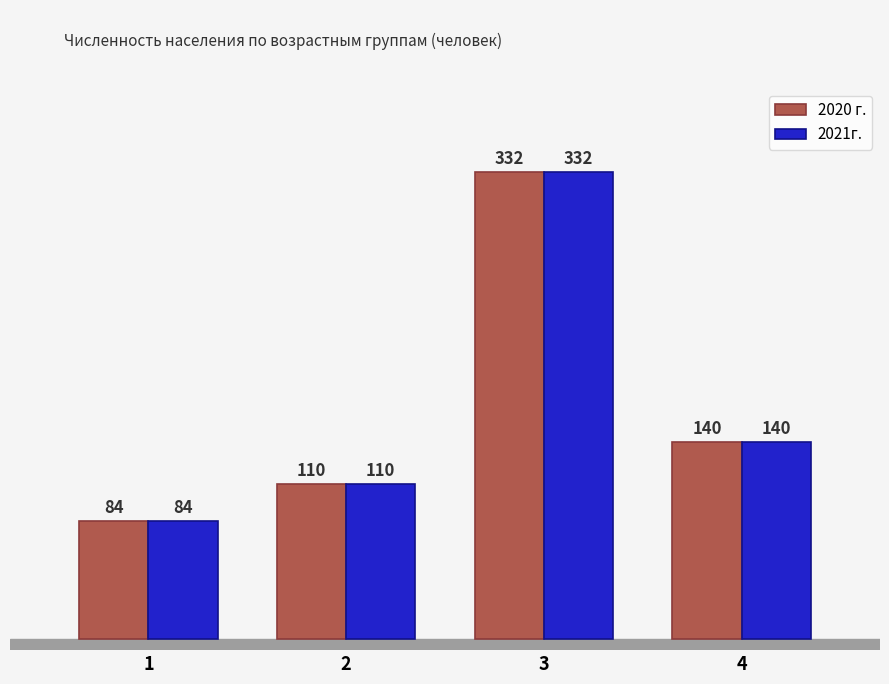

At how many categories does at least one series exceed 254?

1